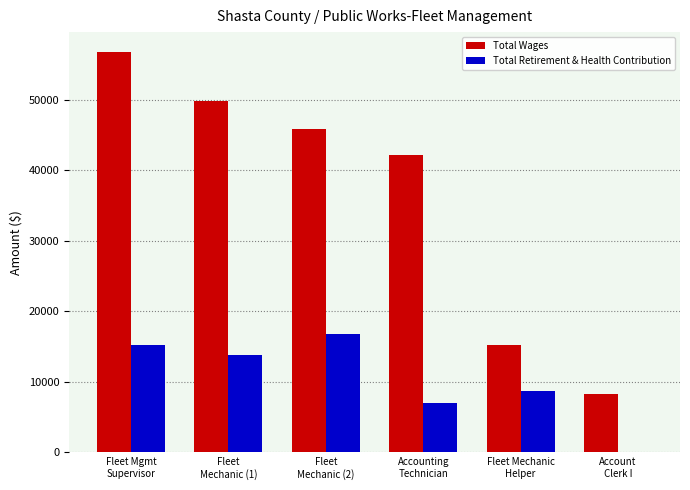

How many groups of bars are there?

6